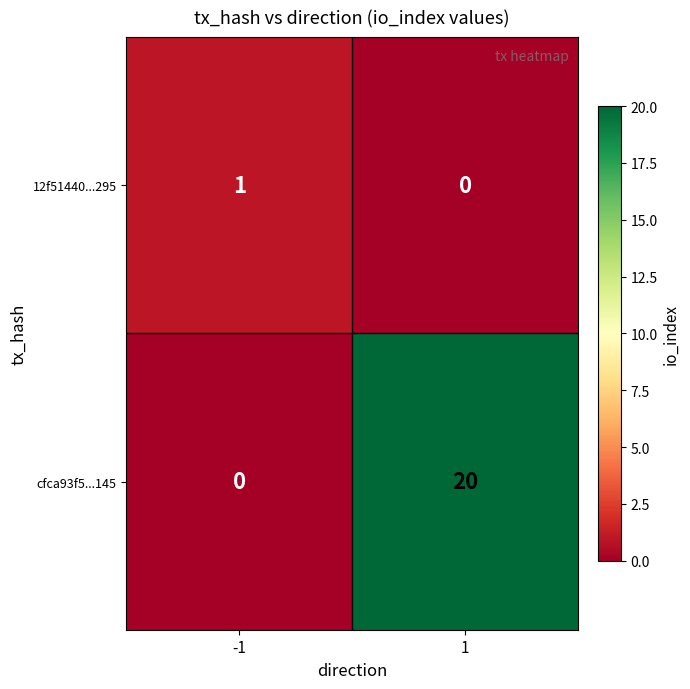

What is the total value across all series at 1?

20